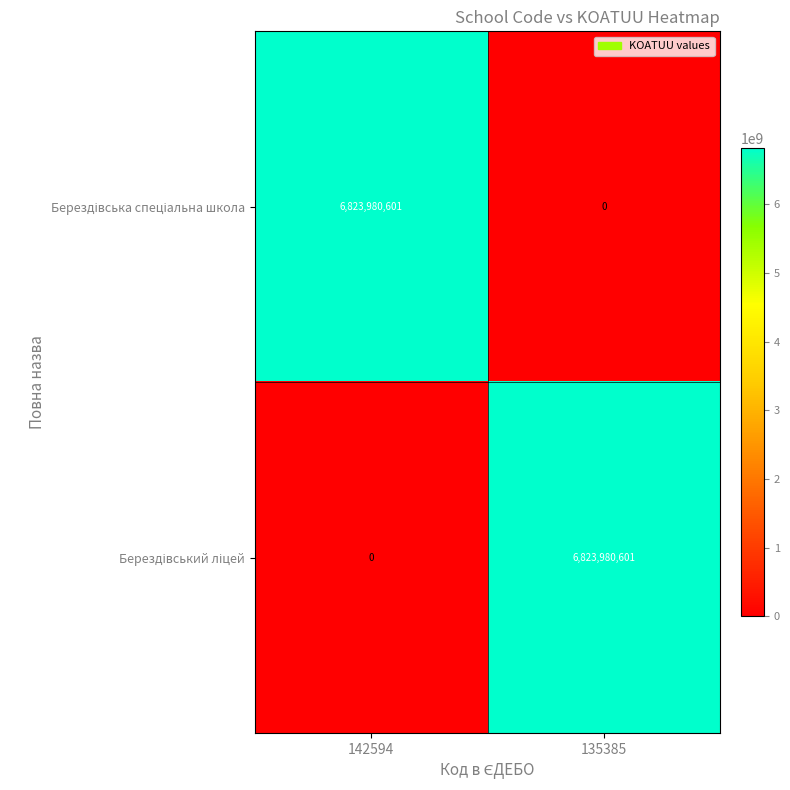

What is the total value across all series at 142594?

6823980601